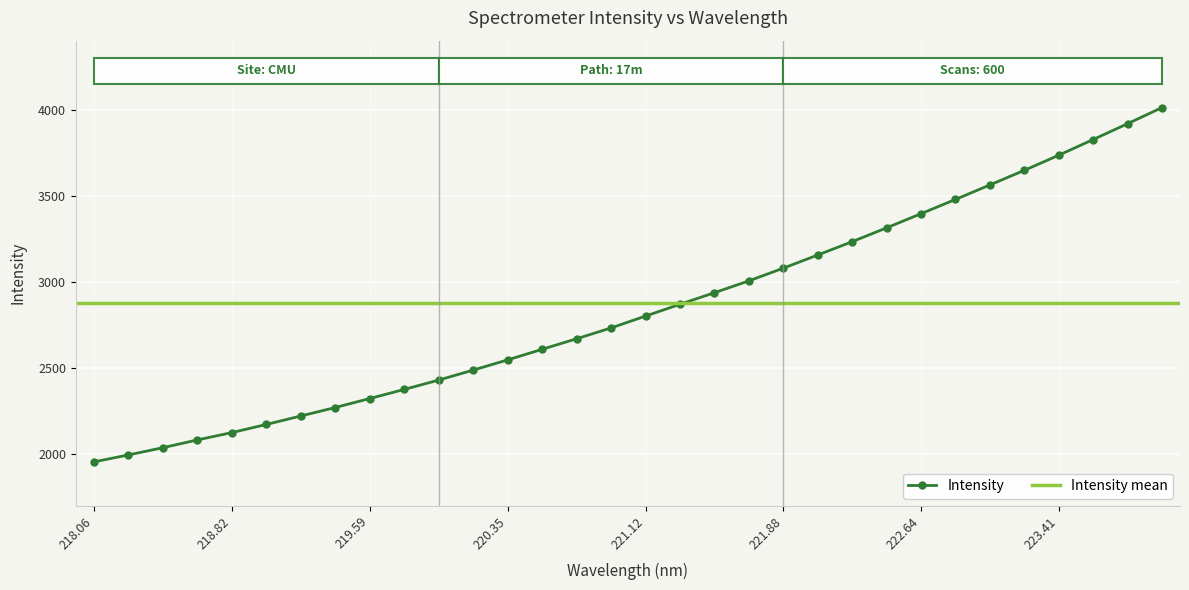

Is this an area chart (filled region under the line)?

No